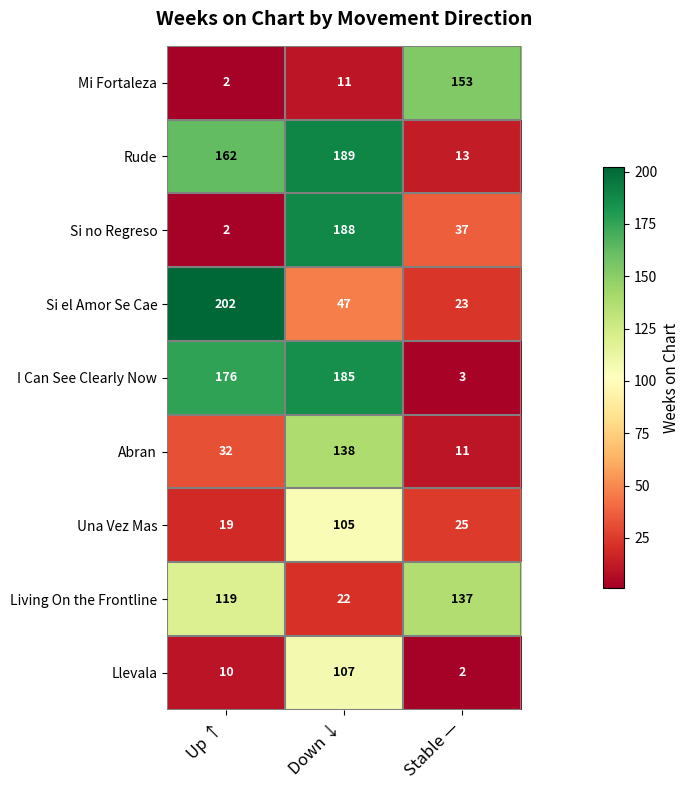

Rank the series at Down ↓ from lowest to highest value.

Mi Fortaleza, Living On the Frontline, Si el Amor Se Cae, Una Vez Mas, Llevala, Abran, I Can See Clearly Now, Si no Regreso, Rude